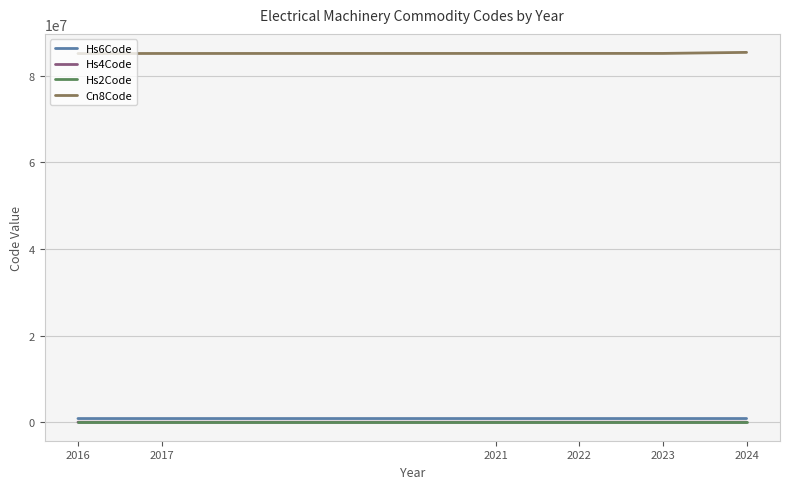

Which series has the largest total across all categories?

Cn8Code